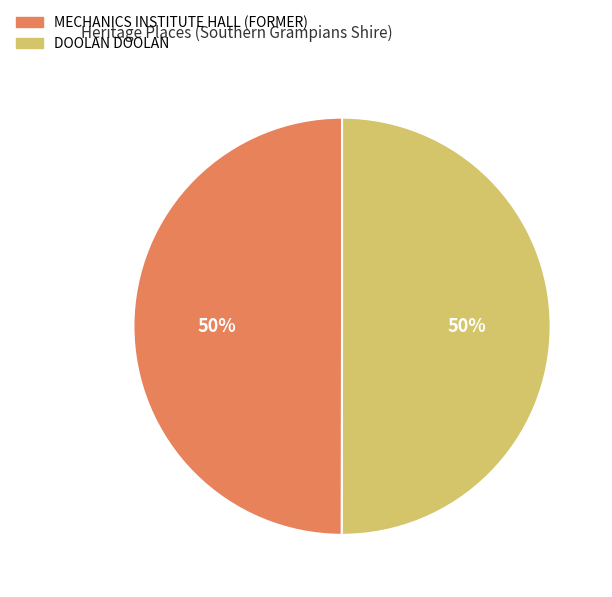

To the nearest percent, what percentage of the pie is DOOLAN DOOLAN?

50%